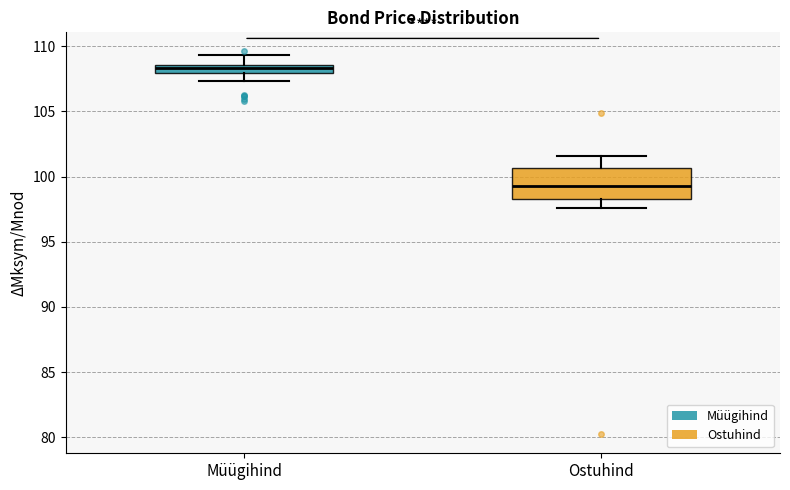

Which box is the tallest, from its lower edge to its upper edge?

Ostuhind